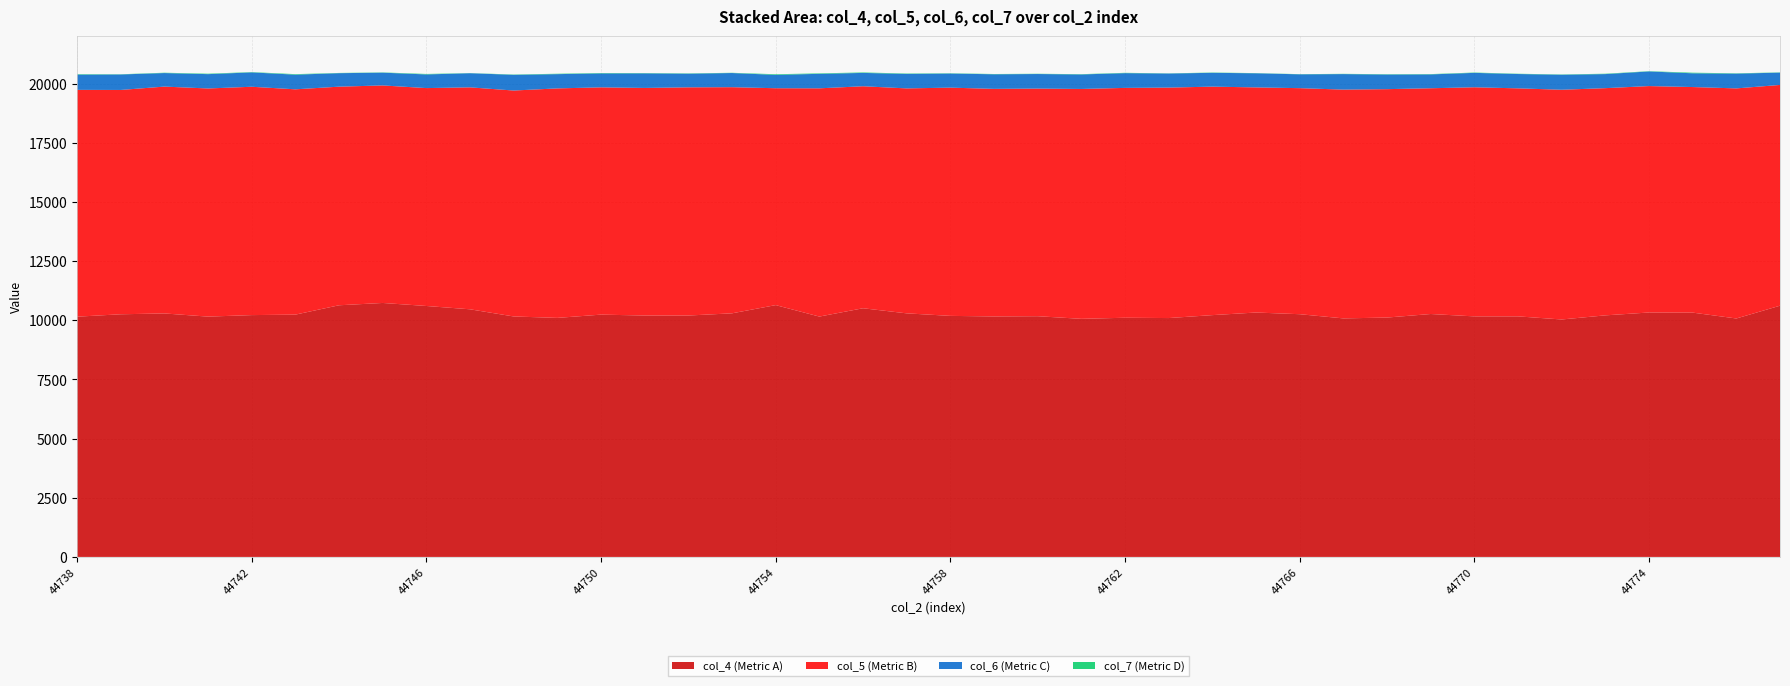

Reading left to right, extract all data points from this chart.

col_4 (Metric A): 44738=10149	44739=10251	44740=10286	44741=10152	44742=10216	44743=10236	44744=10631	44745=10729	44746=10601	44747=10461	44748=10158	44749=10098	44750=10236	44751=10198	44752=10198	44753=10291	44754=10638	44755=10154	44756=10505	44757=10290	44758=10183	44759=10159	44760=10169	44761=10058	44762=10104	44763=10091	44764=10215	44765=10325	44766=10254	44767=10077	44768=10112	44769=10262	44770=10162	44771=10162	44772=10031	44773=10205	44774=10326	44775=10321	44776=10073	44777=10613
col_5 (Metric B): 44738=9583	44739=9477	44740=9584	44741=9639	44742=9647	44743=9519	44744=9236	44745=9190	44746=9206	44747=9377	44748=9546	44749=9696	44750=9602	44751=9615	44752=9641	44753=9554	44754=9163	44755=9643	44756=9379	44757=9504	44758=9643	44759=9615	44760=9617	44761=9712	44762=9711	44763=9737	44764=9653	44765=9511	44766=9550	44767=9666	44768=9650	44769=9538	44770=9679	44771=9634	44772=9706	44773=9599	44774=9566	44775=9530	44776=9721	44777=9327
col_6 (Metric C): 44738=644	44739=654	44740=572	44741=605	44742=607	44743=619	44744=570	44745=539	44746=577	44747=597	44748=663	44749=602	44750=590	44751=616	44752=576	44753=598	44754=565	44755=612	44756=564	44757=612	44758=595	44759=616	44760=615	44761=613	44762=623	44763=594	44764=584	44765=596	44766=584	44767=655	44768=618	44769=585	44770=609	44771=605	44772=634	44773=594	44774=618	44775=581	44776=624	44777=520
col_7 (Metric D): 44738=19	44739=9	44740=14	44741=19	44742=13	44743=22	44744=10	44745=11	44746=20	44747=6	44748=13	44749=17	44750=16	44751=12	44752=13	44753=10	44754=26	44755=20	44756=20	44757=16	44758=12	44759=12	44760=11	44761=12	44762=14	44763=7	44764=12	44765=8	44766=8	44767=11	44768=13	44769=13	44770=14	44771=12	44772=12	44773=16	44774=11	44775=25	44776=13	44777=10